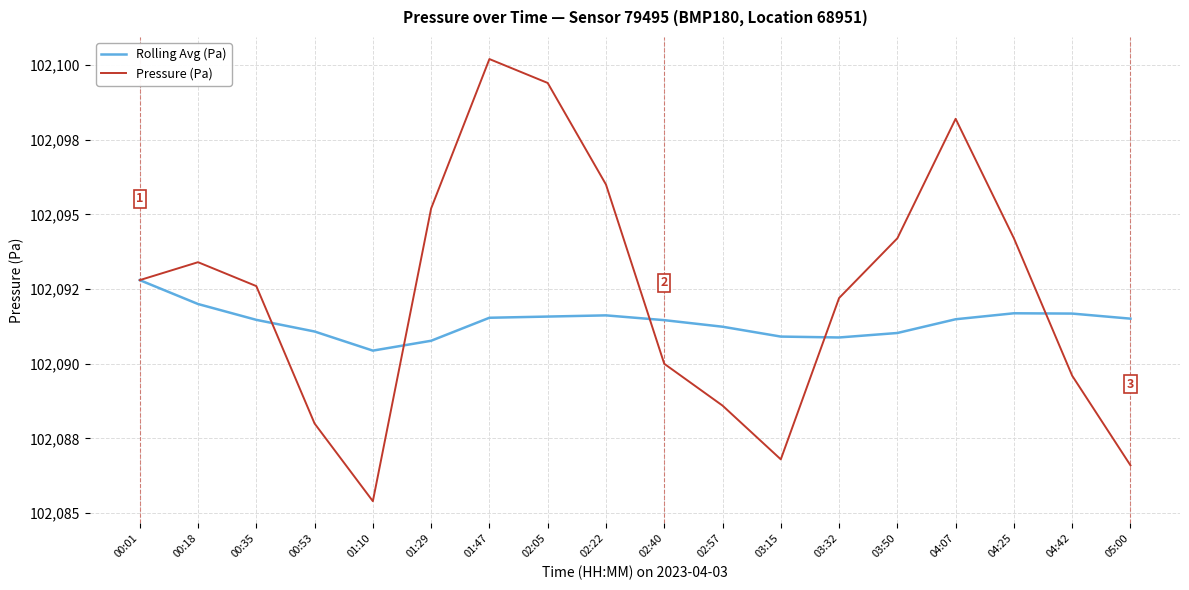

What are all the series names shown in the legend?

Rolling Avg (Pa), Pressure (Pa)